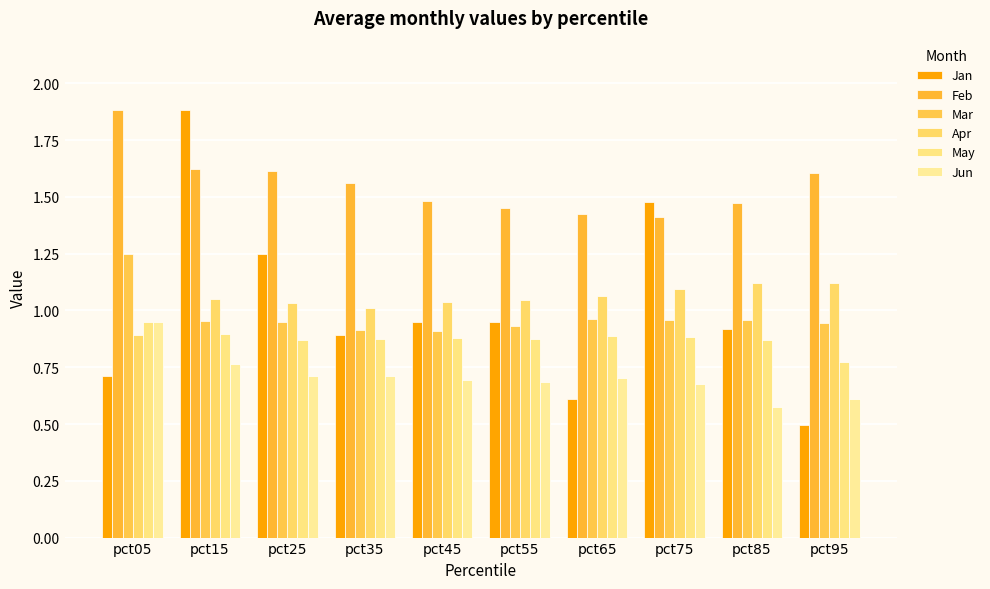

Which has a higher value, pct65 or pct95?

pct65